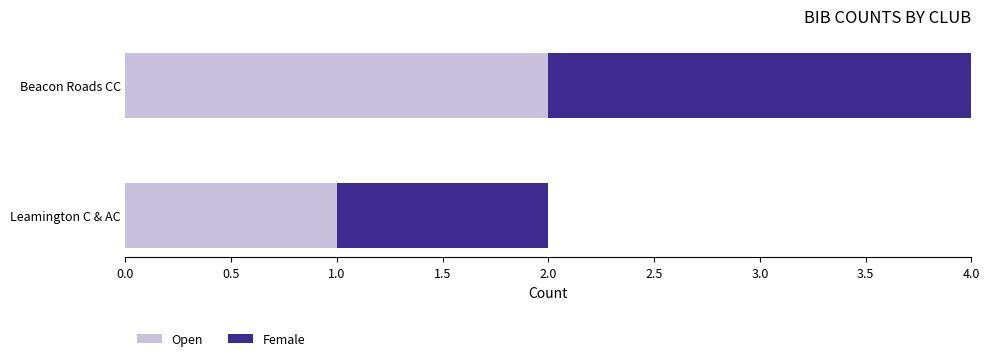

At which label does Open reach its peak?

Beacon Roads CC